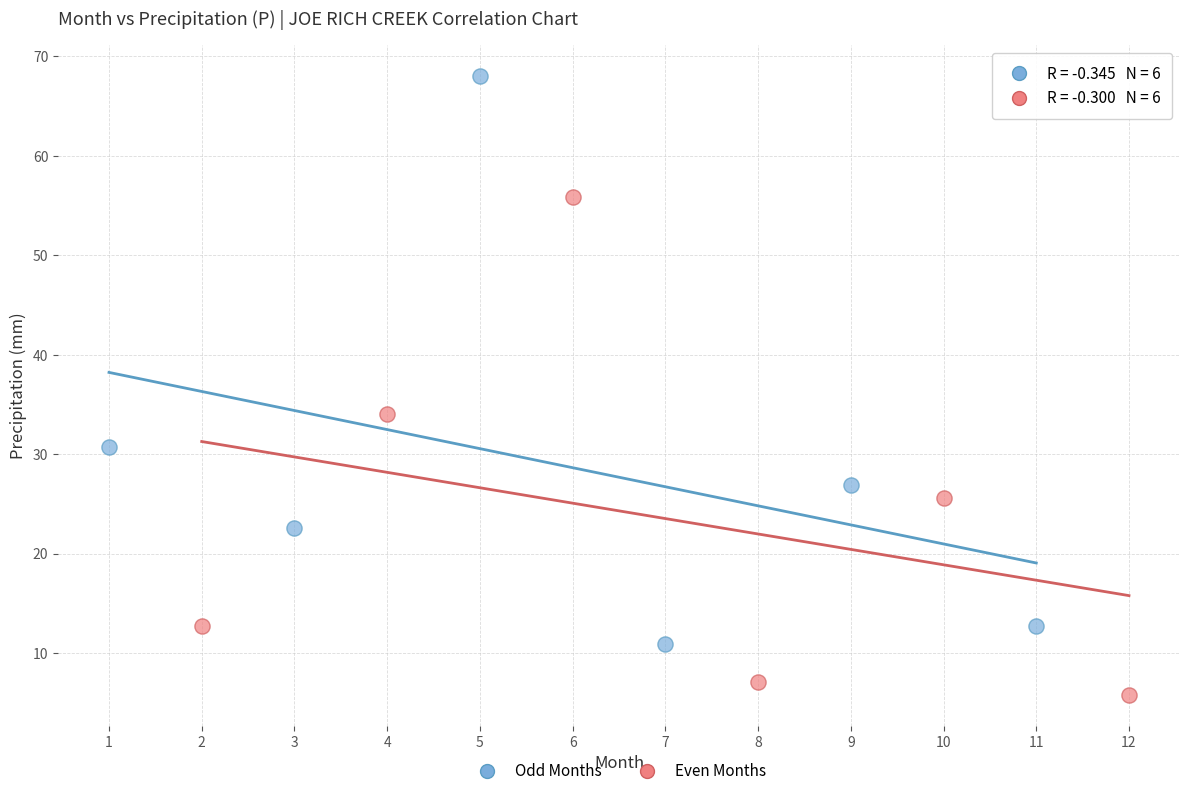

Which series reaches the minimum Y coordinate?

Even Months